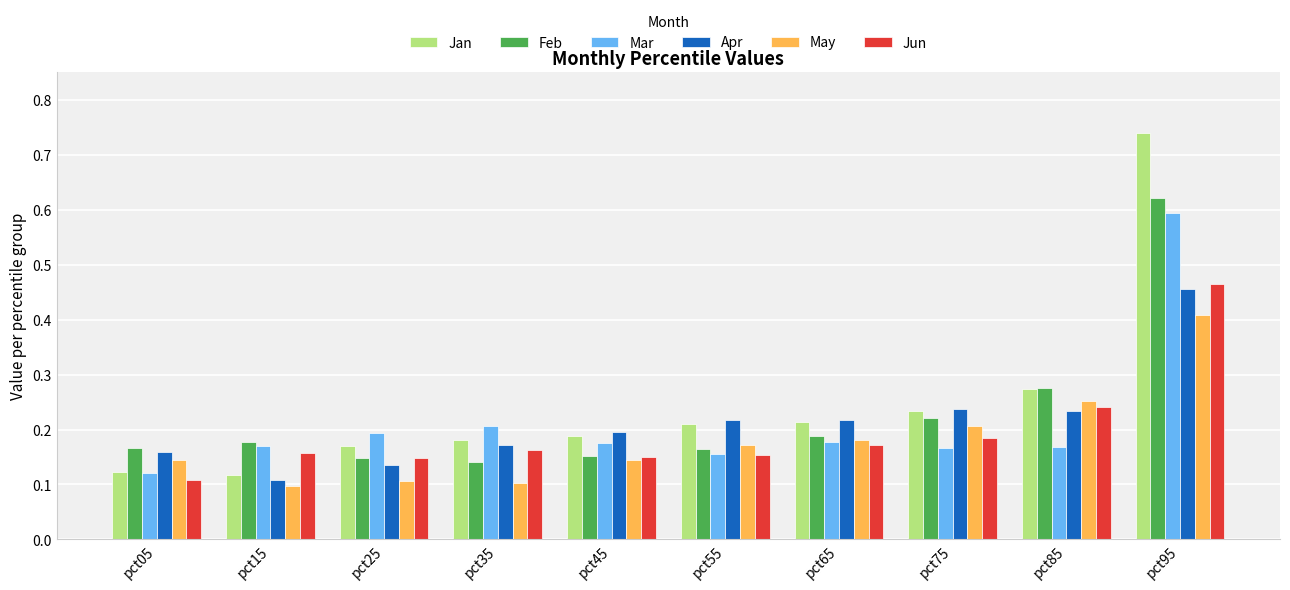

At how many categories does at least one series exceed 0?

10